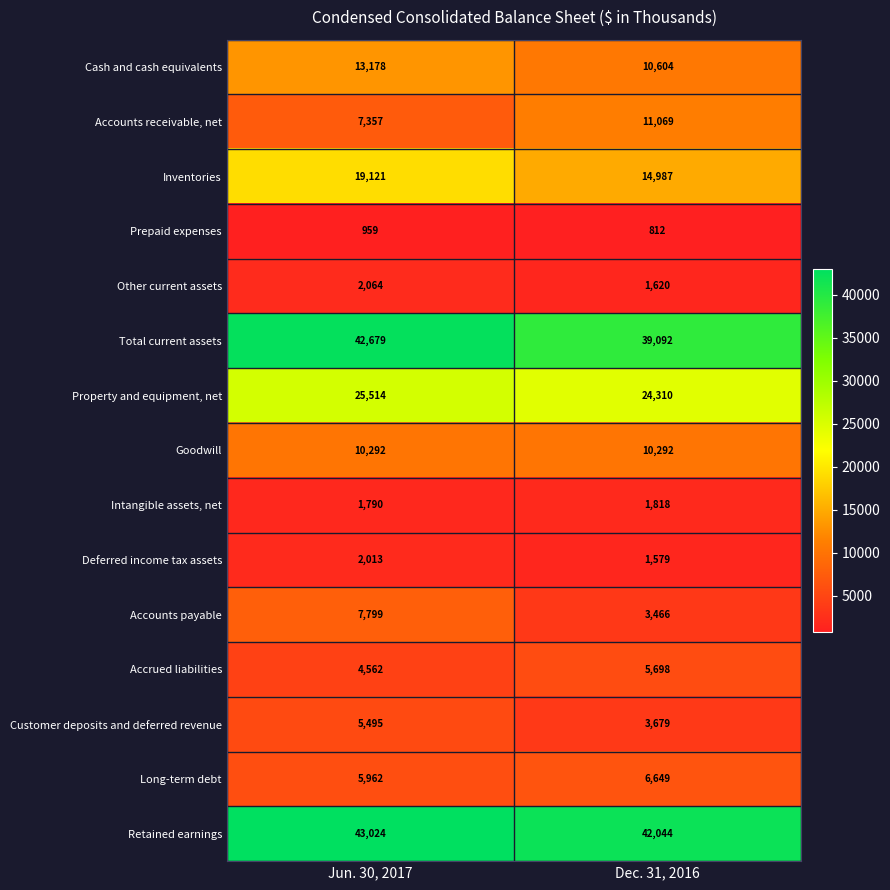

Which series changed the most between Jun. 30, 2017 and Dec. 31, 2016?

Accounts payable